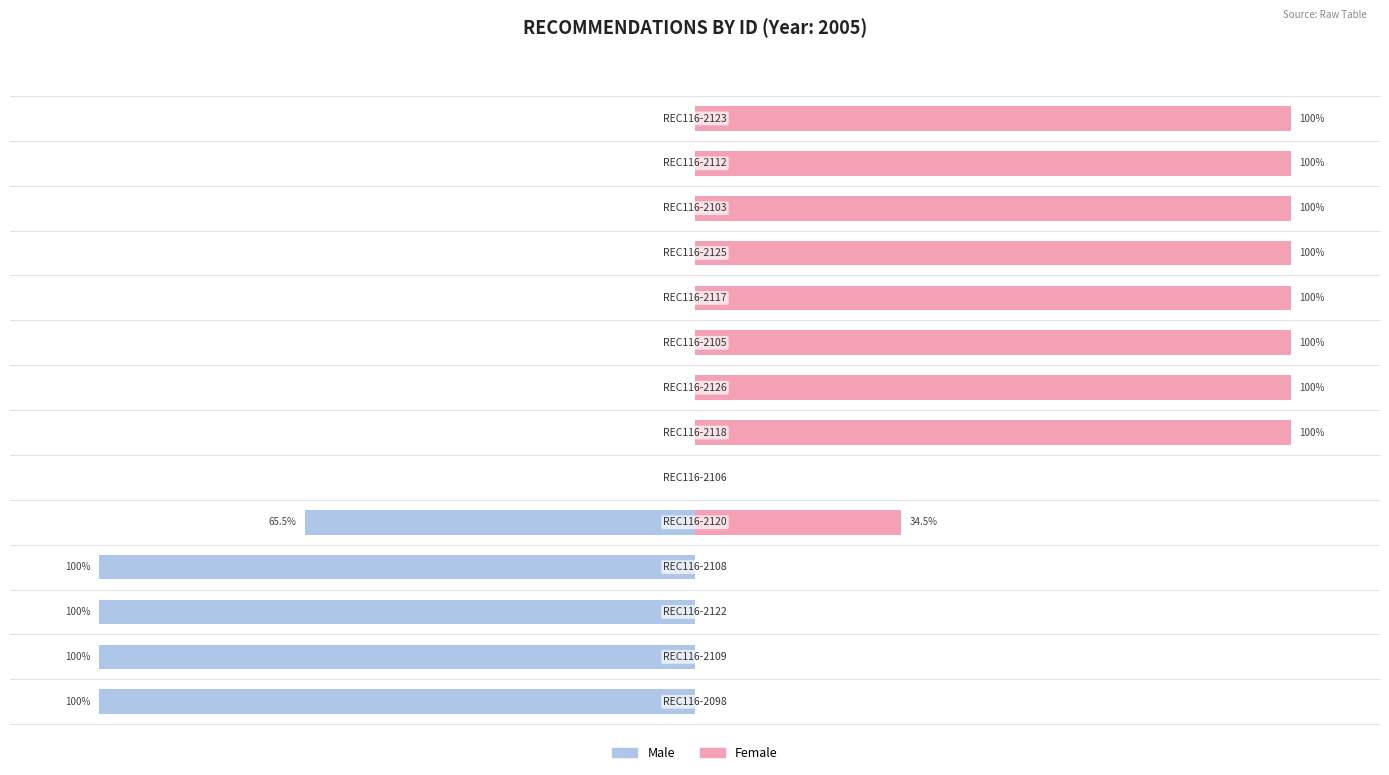

Rank the series by their maximum value, from highest to lowest.

Female, Male